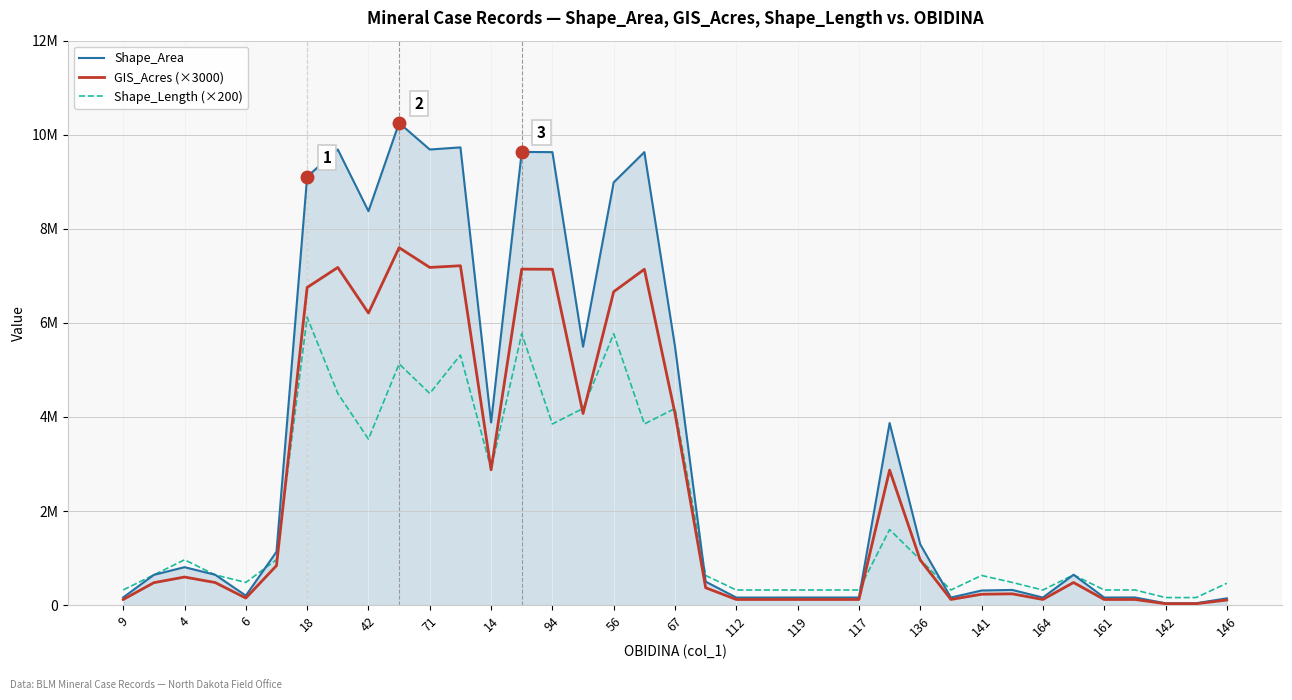

What are all the series names shown in the legend?

Shape_Area, GIS_Acres (×3000), Shape_Length (×200)